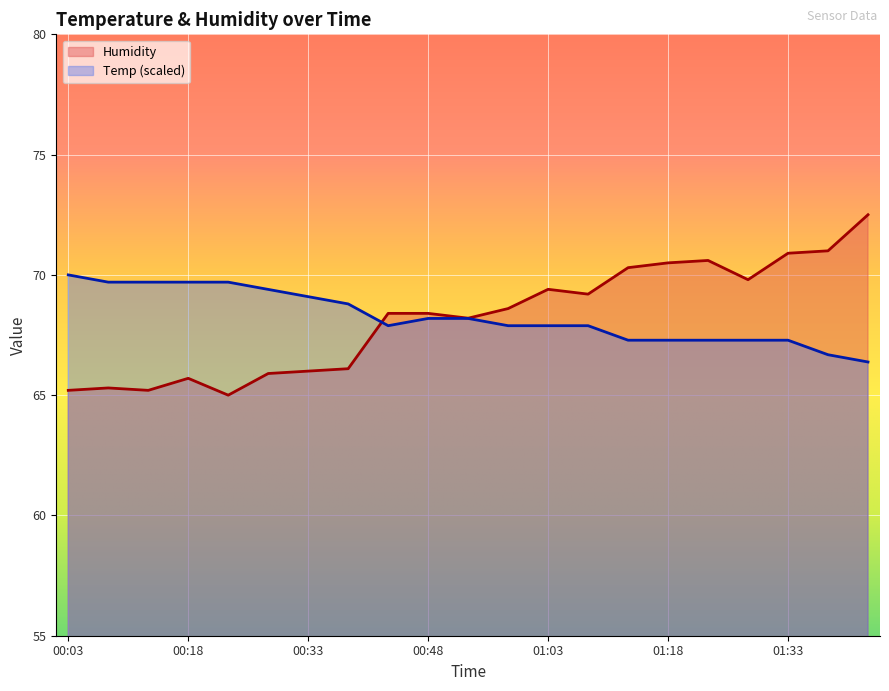

True or false: Humidity has a value of 69.2 at 01:08.

True